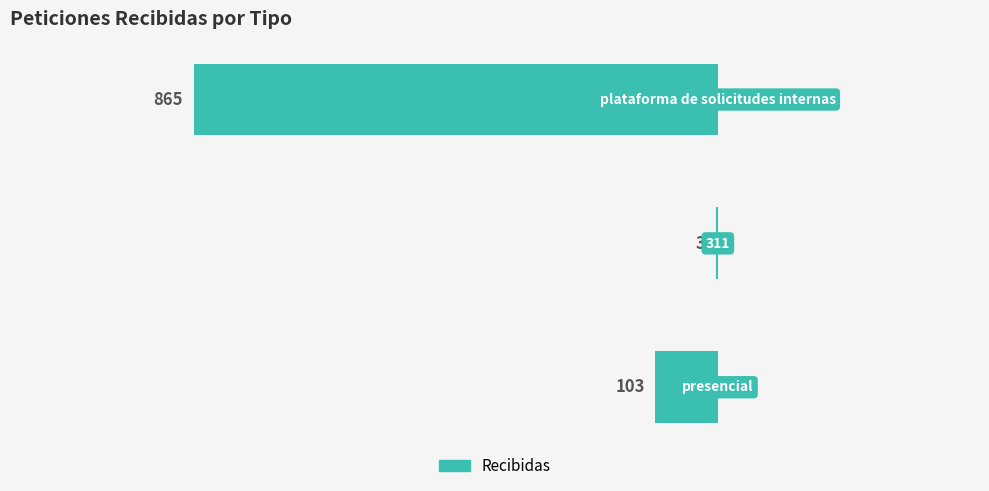

Which label corresponds to the largest value in the chart?

plataforma de solicitudes internas